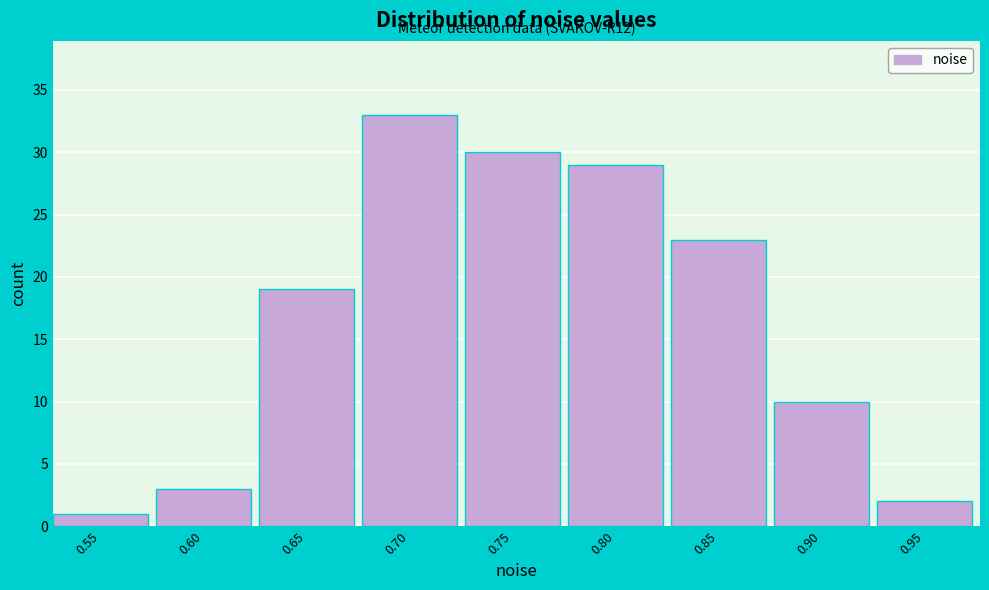

Reading right to left, extract all data points from this chart.

2	10	23	29	30	33	19	3	1